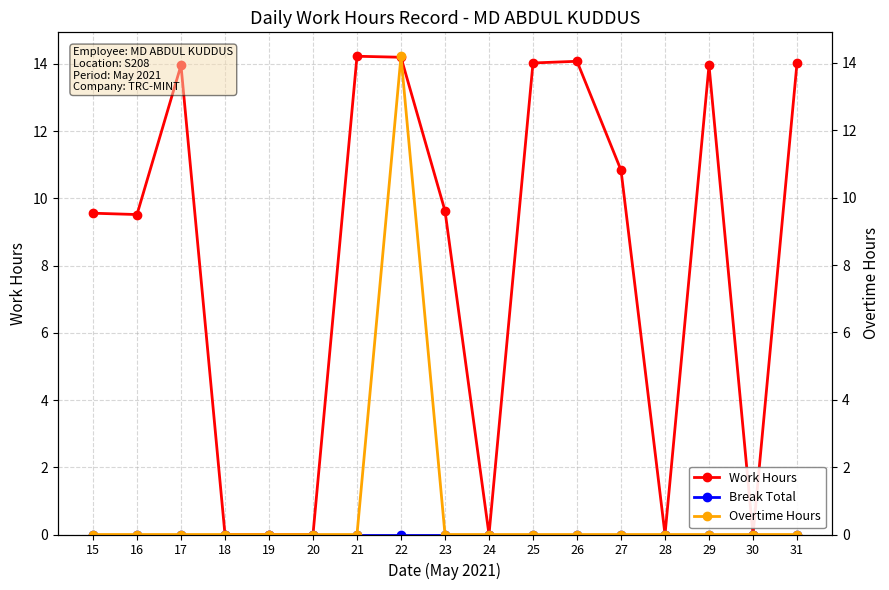

What is the difference between the maximum and minimum values in the Overtime Hours series?

14.2